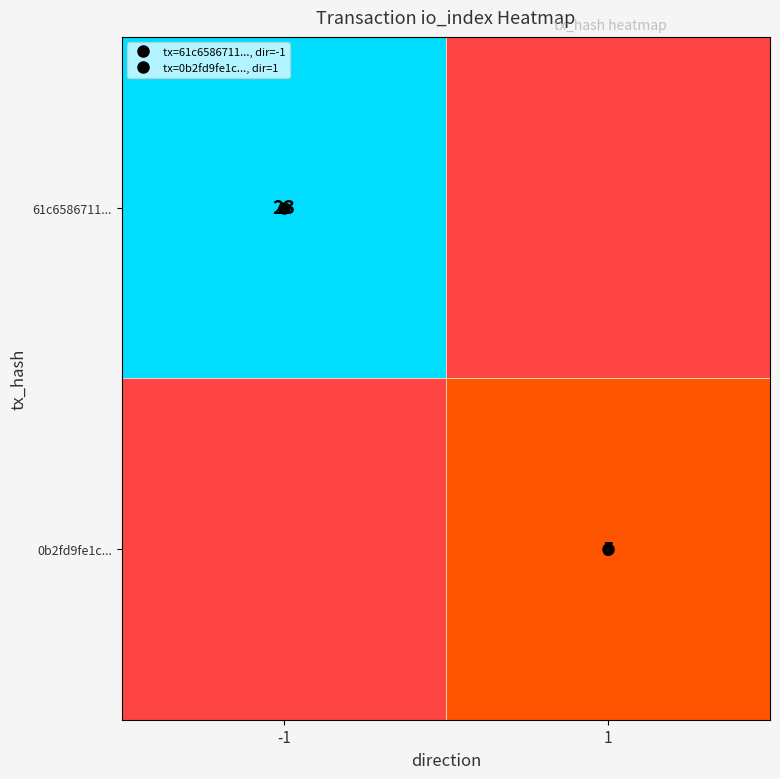

List the labels in order of 61c6586711... value, largest first.

-1, 1